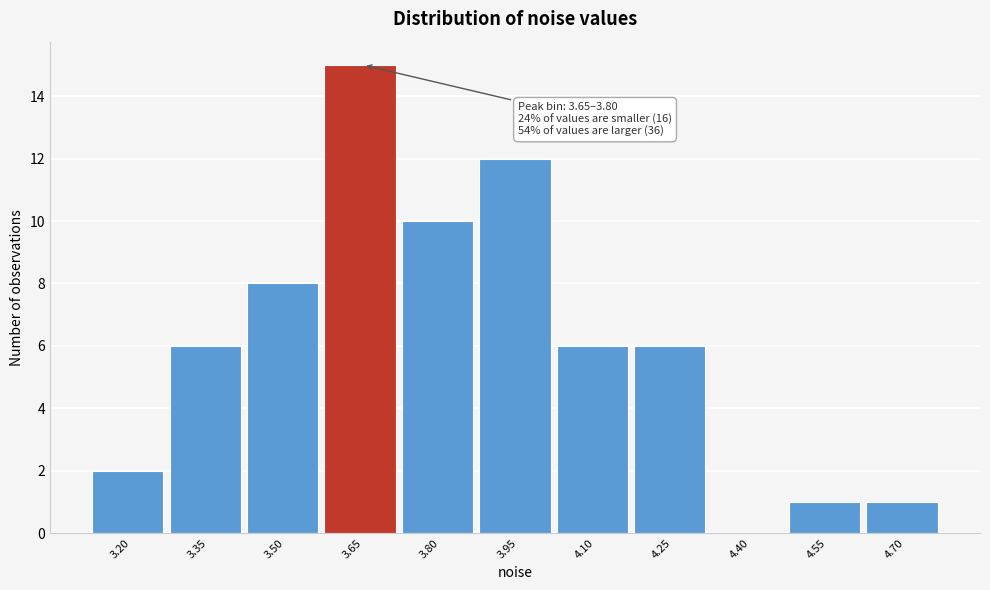

Reading right to left, transcribe all the data shown in this chart.

4.70=1	4.55=1	4.40=0	4.25=6	4.10=6	3.95=12	3.80=10	3.65=15	3.50=8	3.35=6	3.20=2